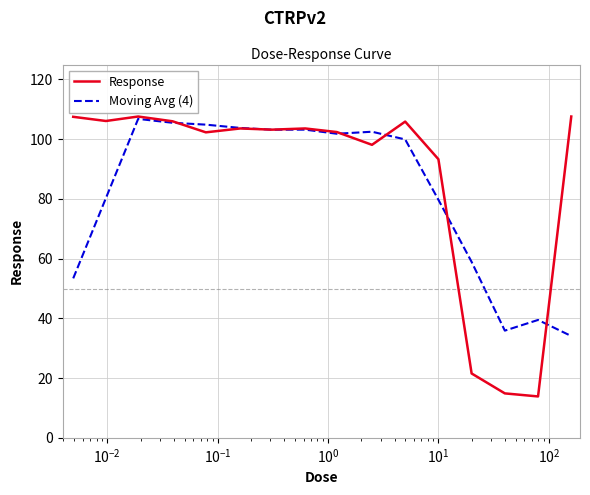

Count the number of categories in the chart.

16